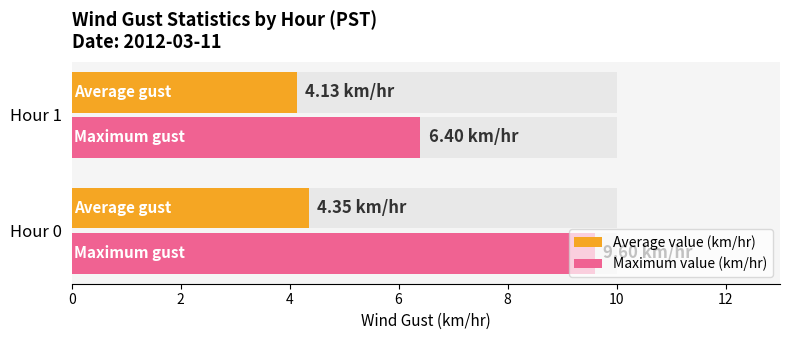

What is the average value of the Average value (km/hr) series?

4.2